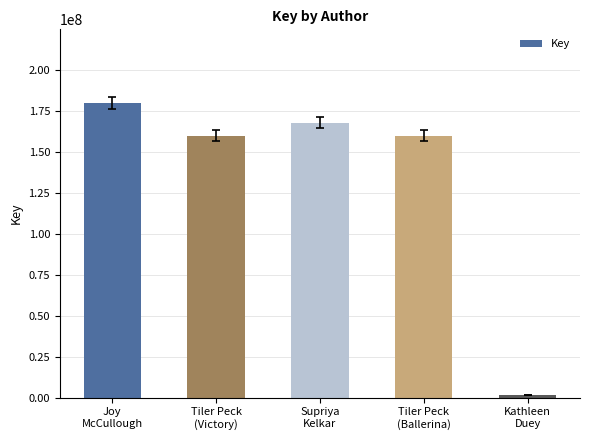

What is the maximum value shown in the chart?

179677909